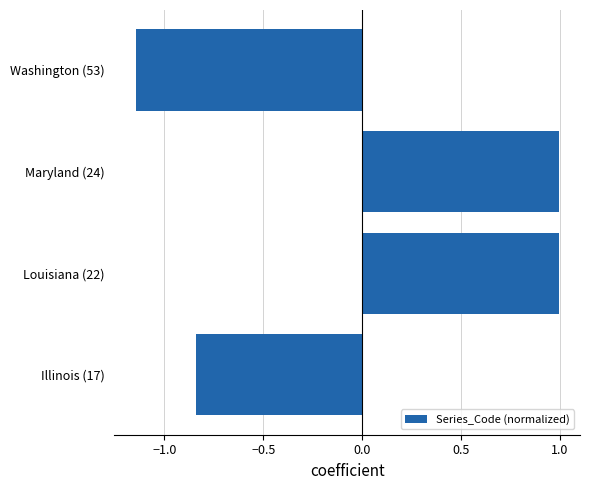

The chart shows a value of 0.4 at Louisiana (22). True or false?

False